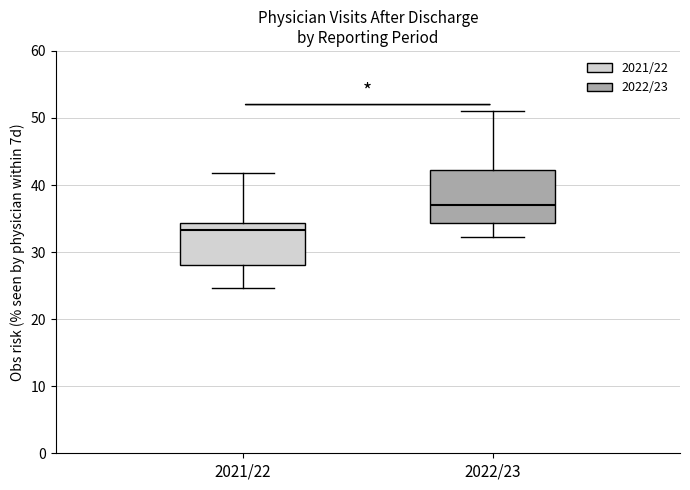

Reading left to right, read every box against the y-axis: the position of its median line, the range the box covers, and the ends of its whiskers. The values are not printed on the chart, so give them approximately, as read against the axis.

2021/22: median 33, box 28 to 34, whiskers 25 to 42
2022/23: median 37, box 34 to 42, whiskers 32 to 51